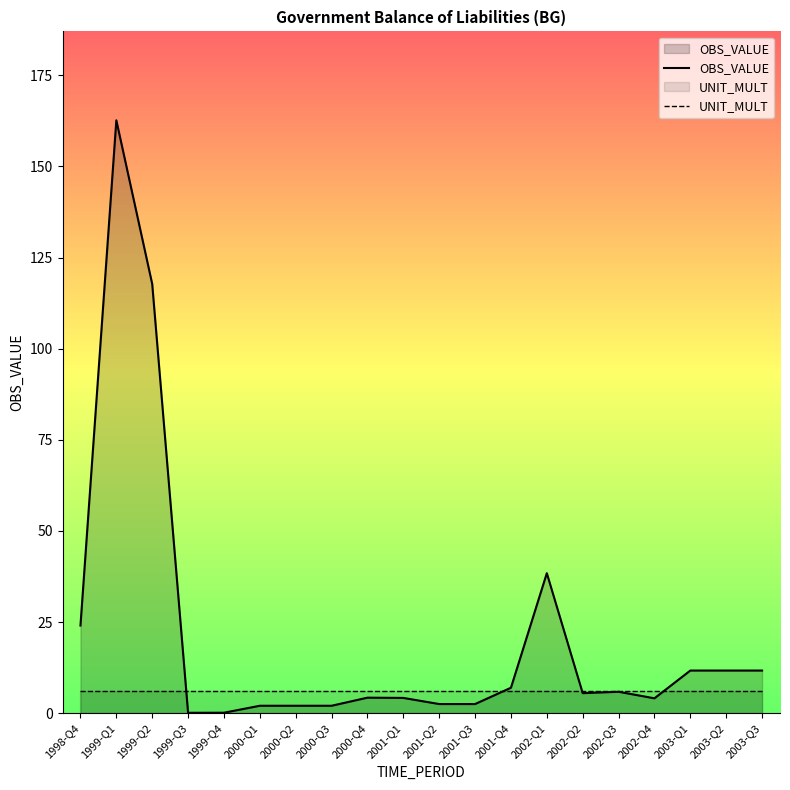

What position from the left is 2000-Q3?

8